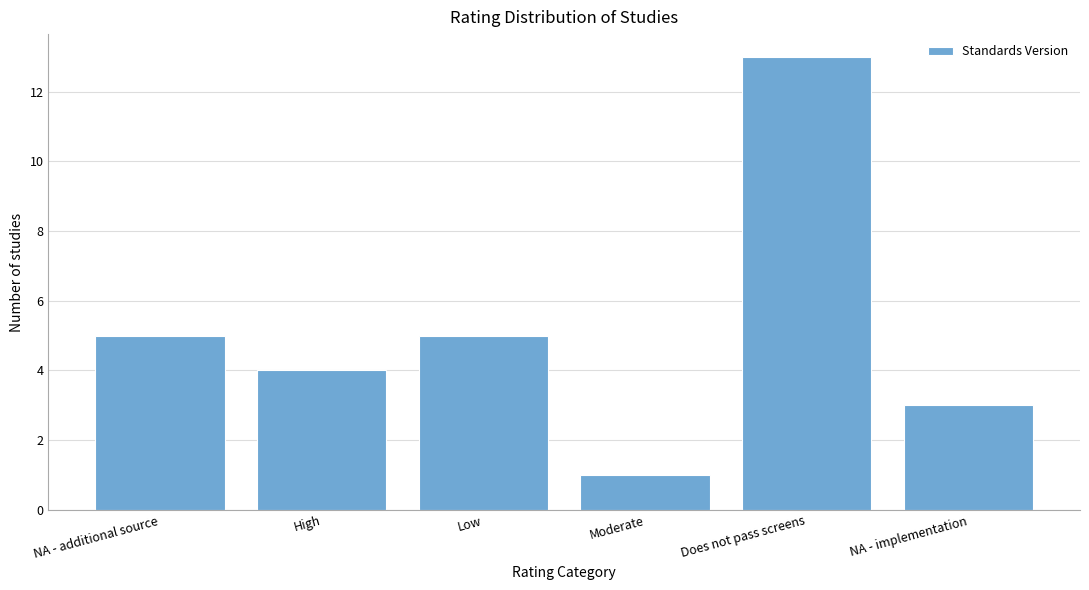

Reading right to left, transcribe all the data shown in this chart.

3	13	1	5	4	5